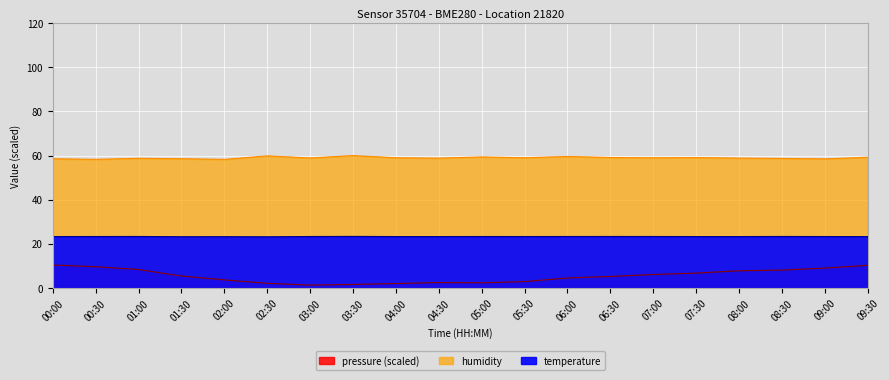

True or false: humidity and temperature intersect in this chart.

False